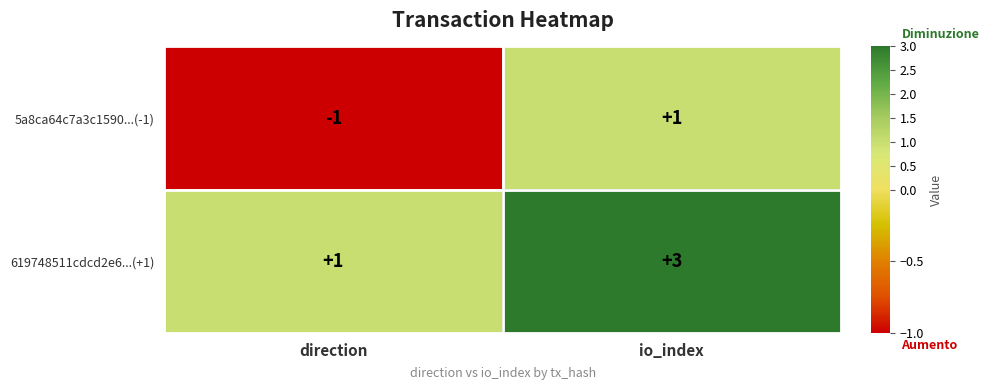

What is the spread (max minus min) of values at io_index?

2